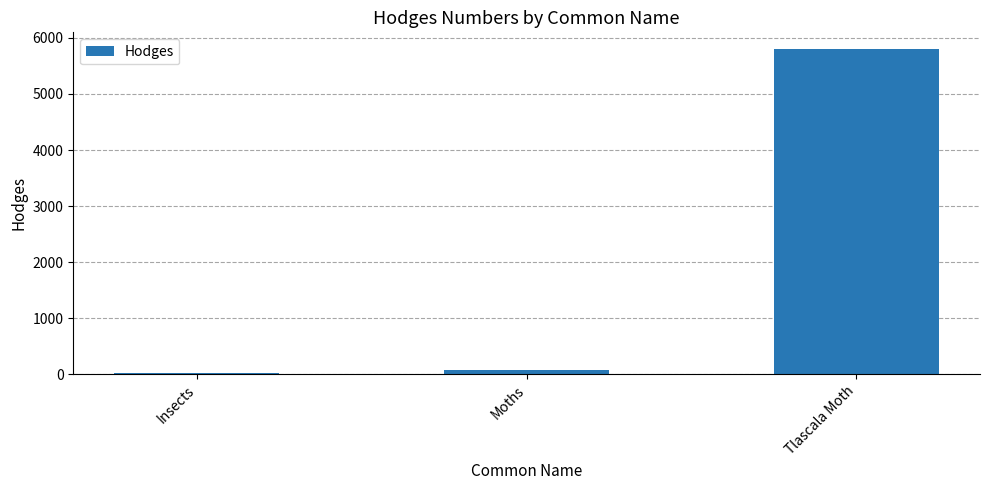

Between Insects and Tlascala Moth, which is larger?

Tlascala Moth